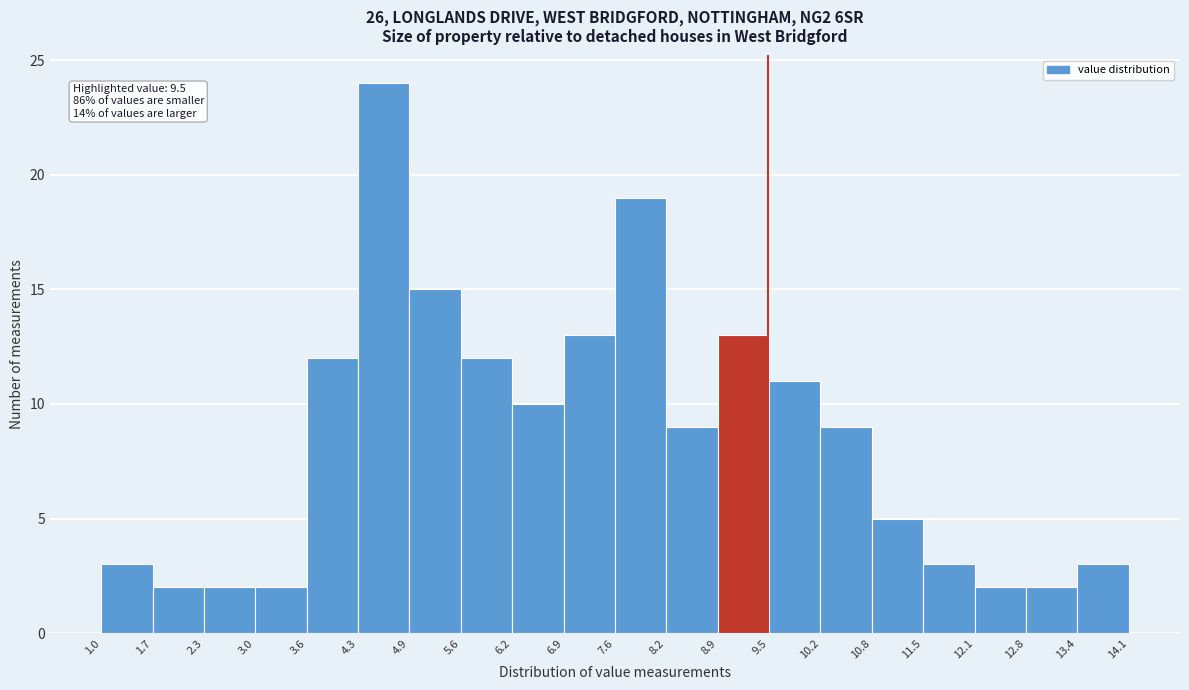

Over which range of the x-axis is the bar tallest?

4.3 to 4.9